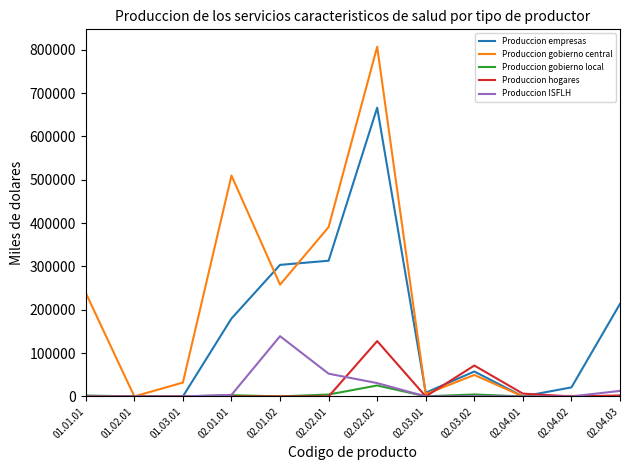

How many distinct data groups are displayed?

5